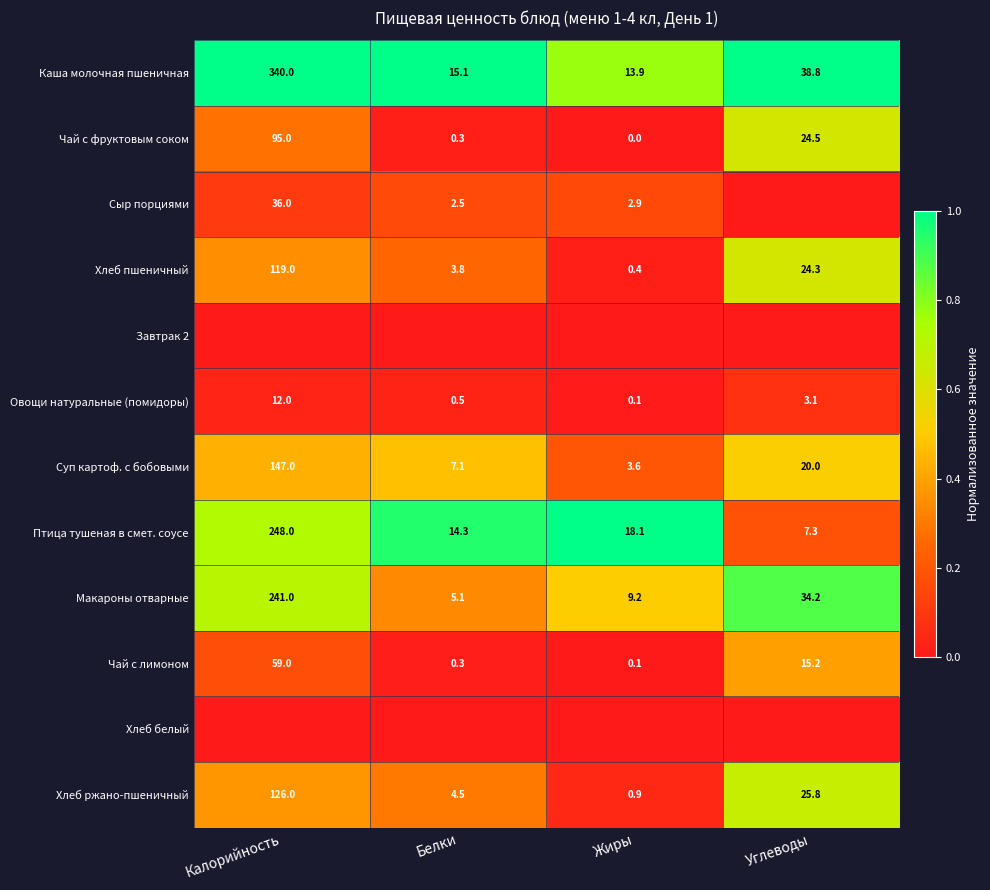

Is the value of Макароны отварные at Калорийность greater than the value of Хлеб пшеничный at Жиры?

Yes